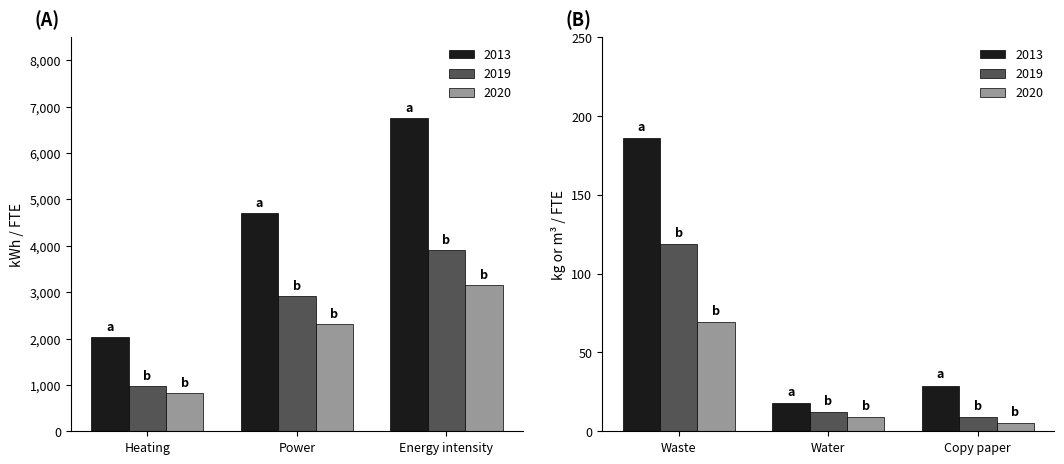

What is the spread (max minus min) of values at Energy intensity?

3607